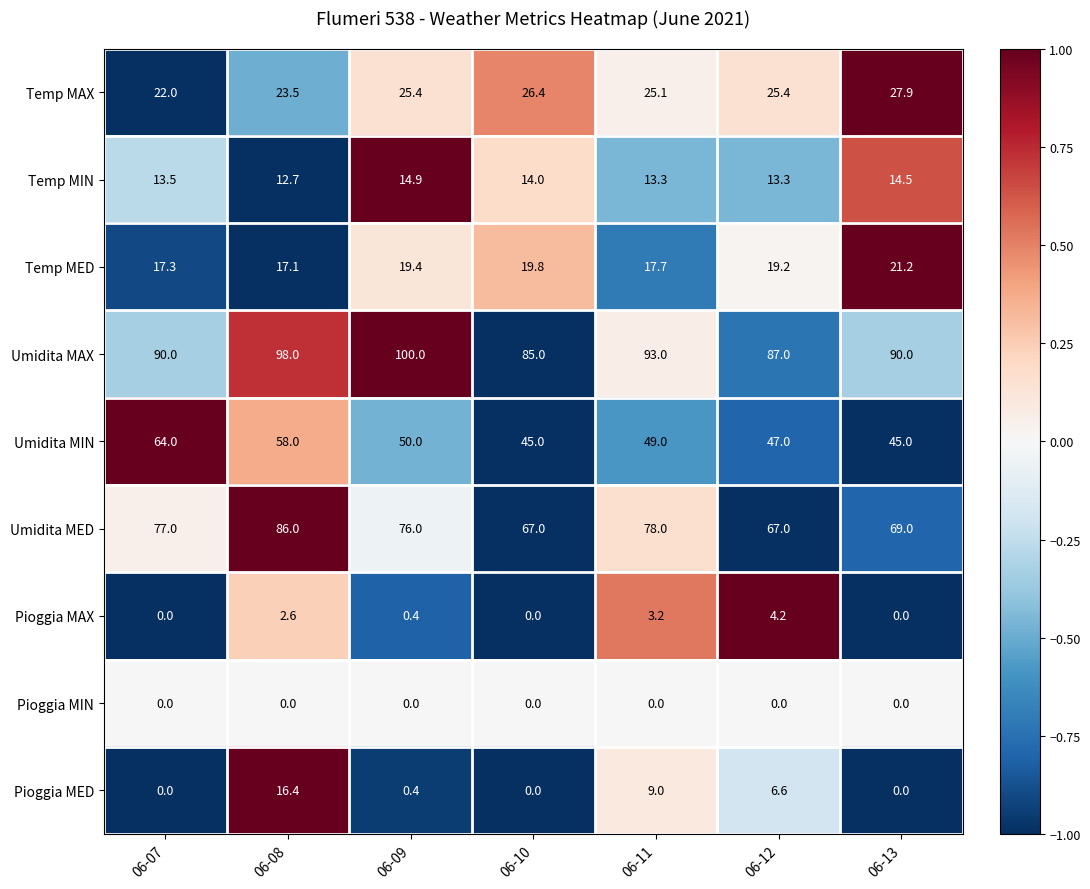

How many values in the Temp MAX series are below 25?

2